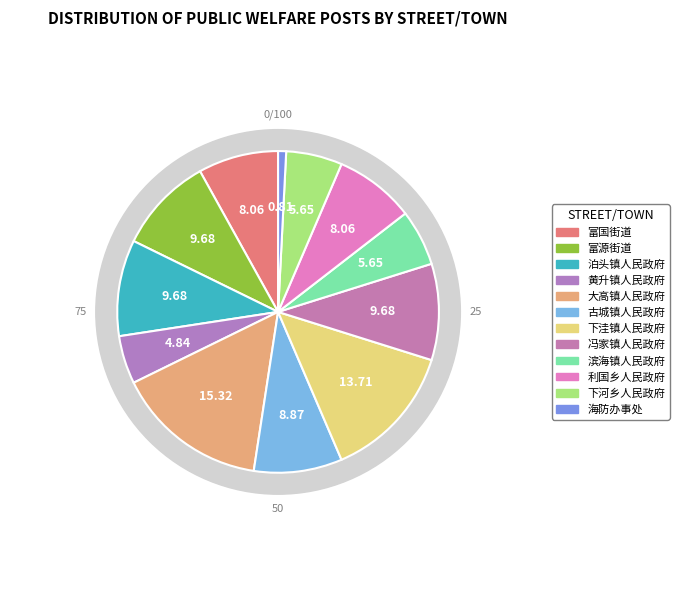

What is the total percentage of 利国乡人民政府 and 下洼镇人民政府?

21.8%